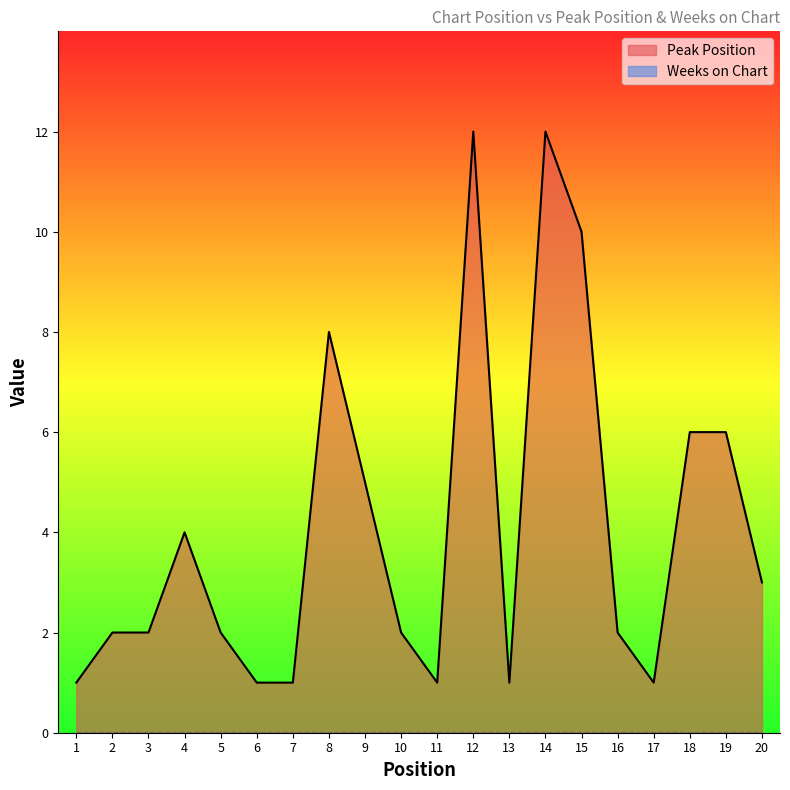

Reading left to right, transcribe all the data shown in this chart.

1	2	2	4	2	1	1	8	5	2	1	12	1	12	10	2	1	6	6	3